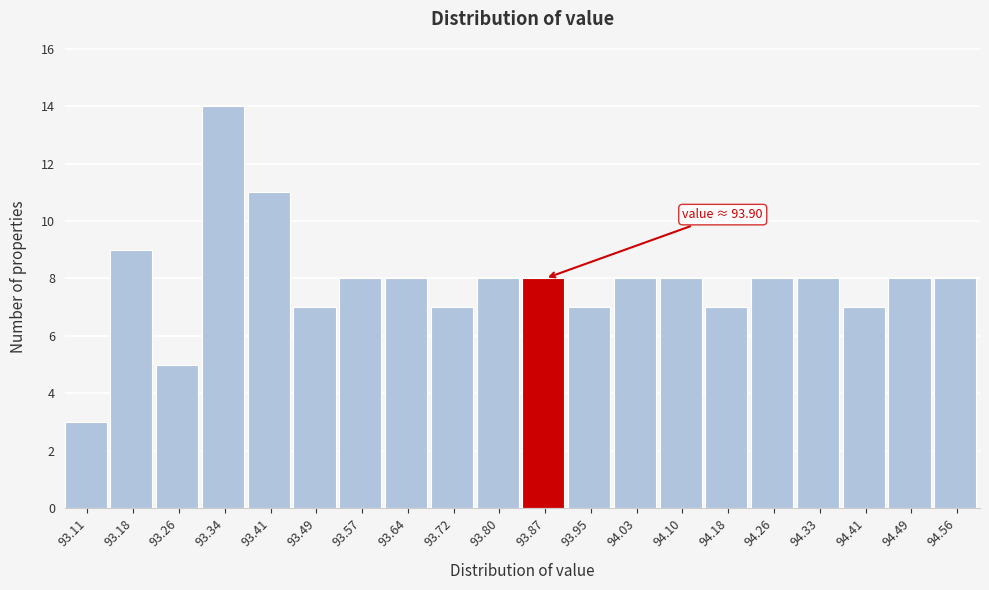

Over which range of the x-axis is the bar tallest?

93.30 to 93.38